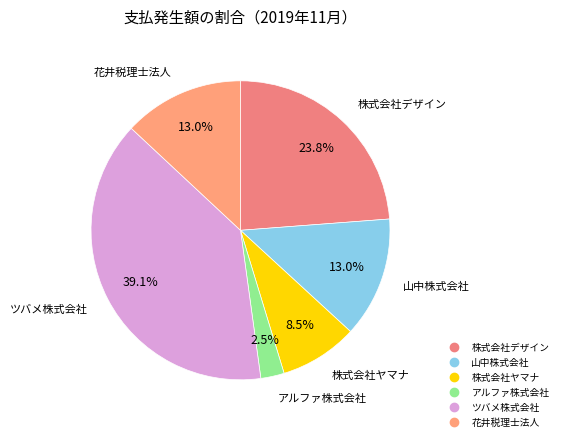

Do 株式会社ヤマナ and 山中株式会社 together represent more than half of the pie?

No